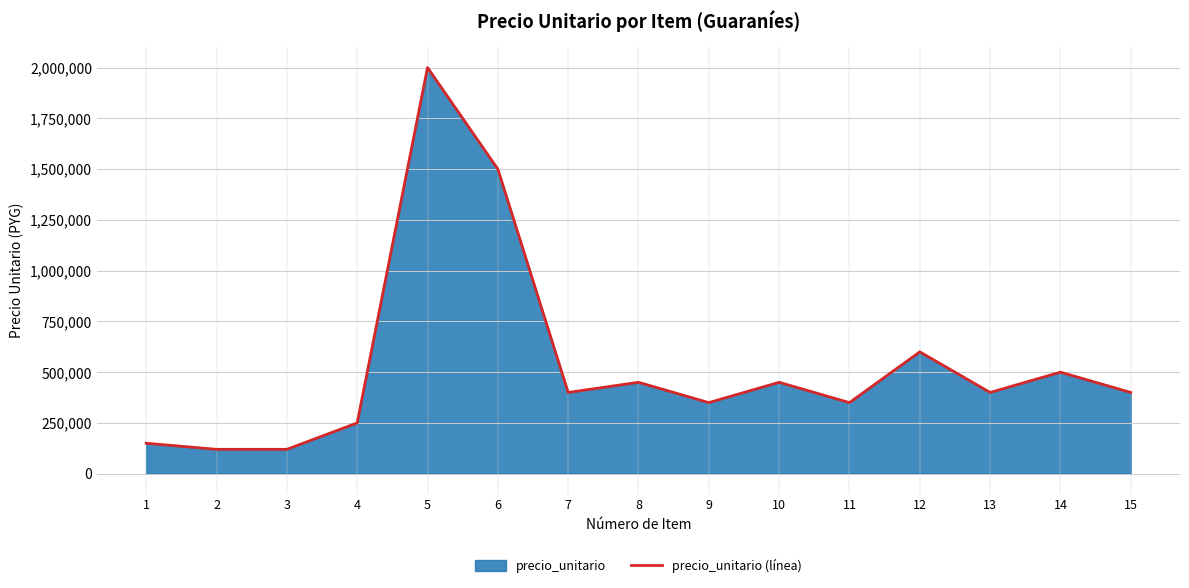

What is the average value?

536000